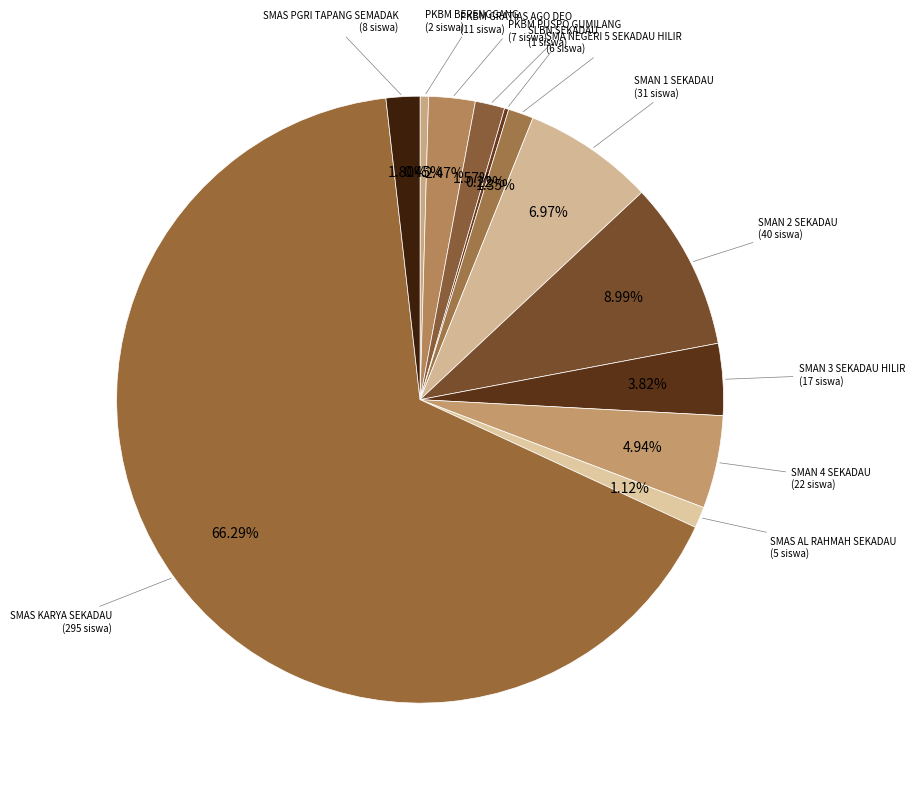

Is there any slice that represents more than half of the pie?

Yes